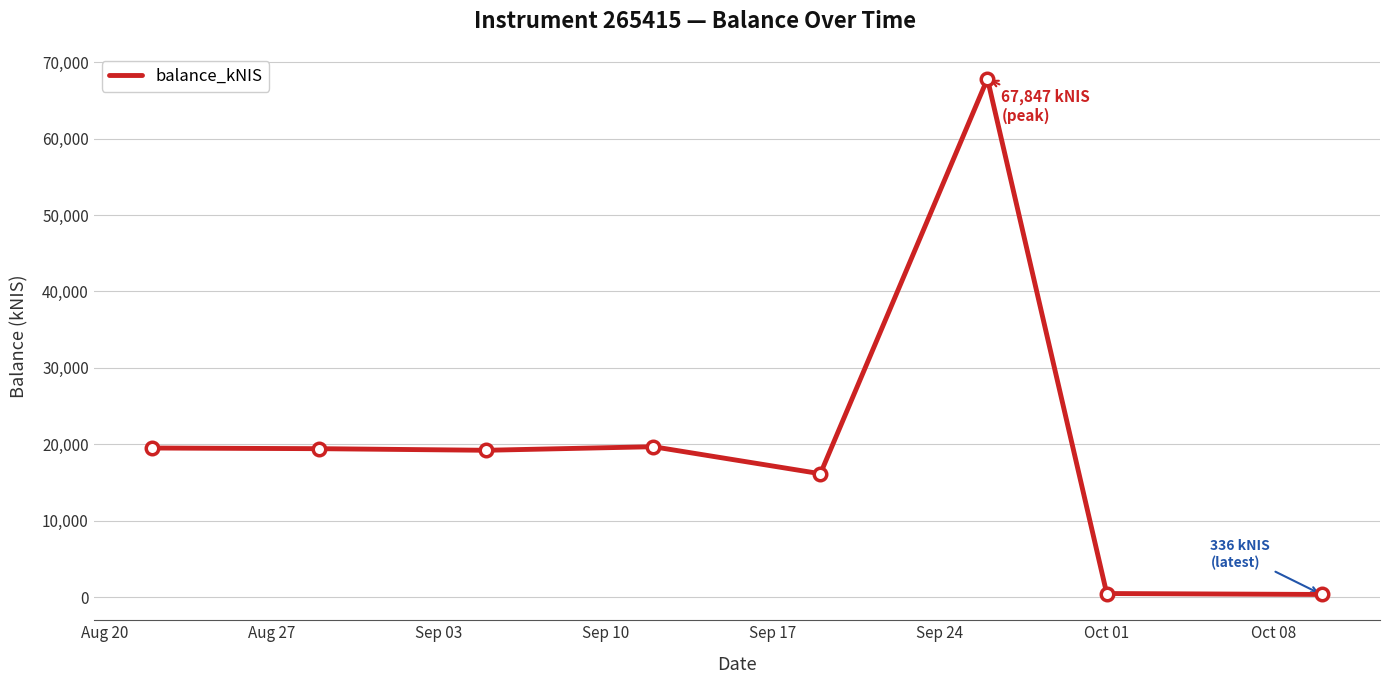

How many values are below 19422?

4